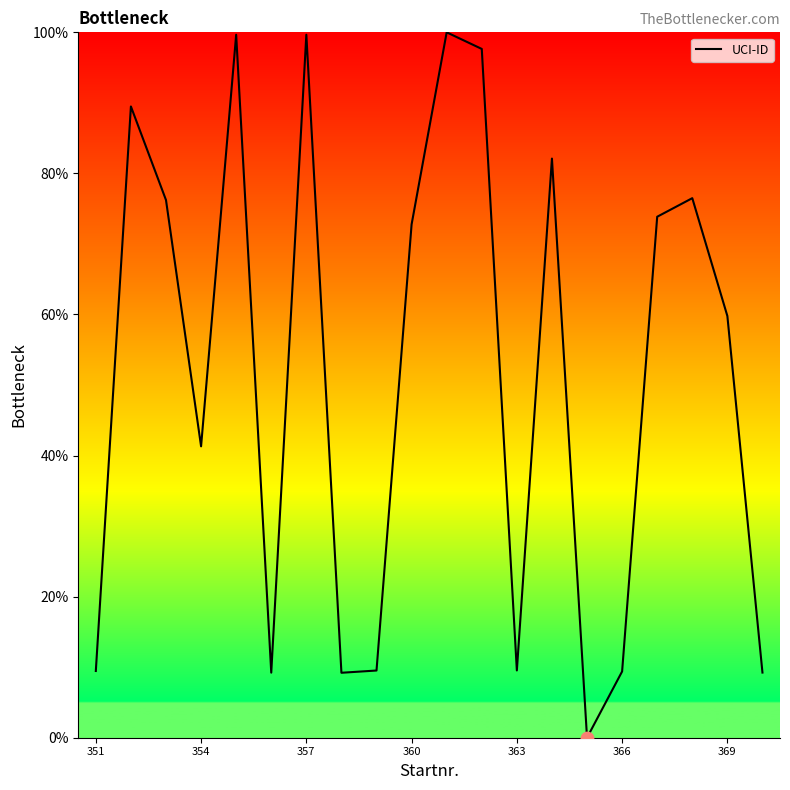

What is the maximum value shown in the chart?

100.0